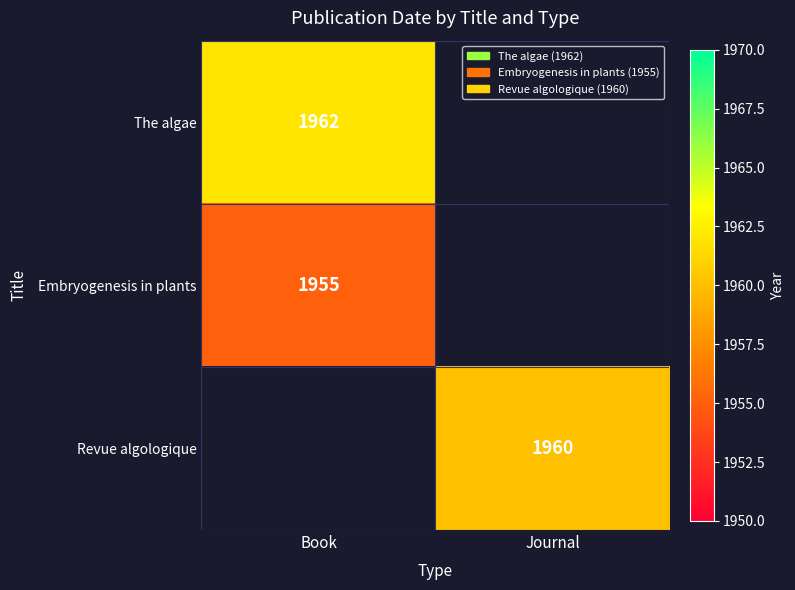

What is the maximum value shown in the chart?

1962.0